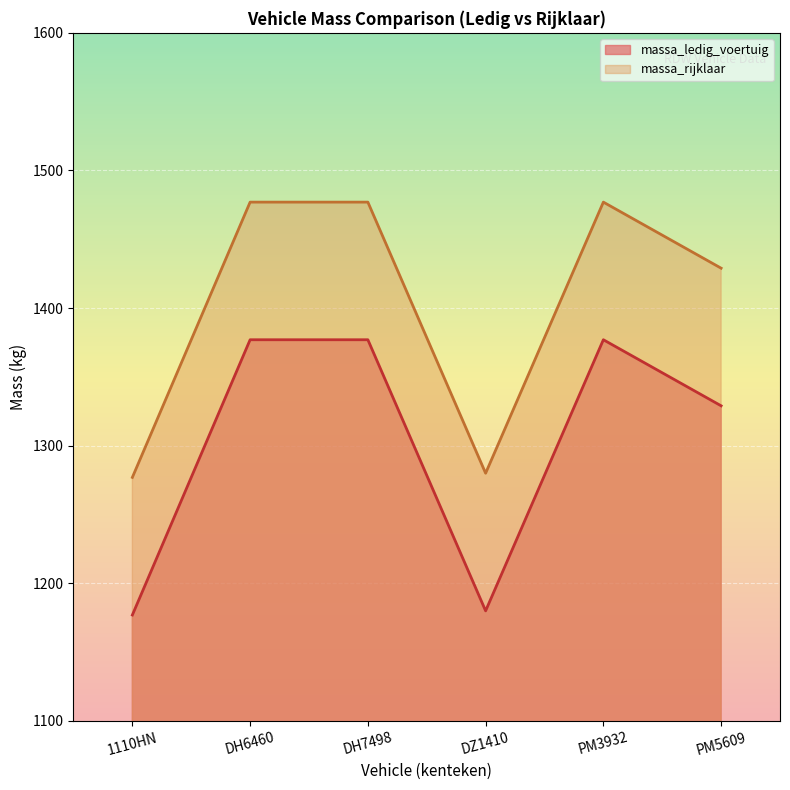

At how many categories does at least one series exceed 1448?

3